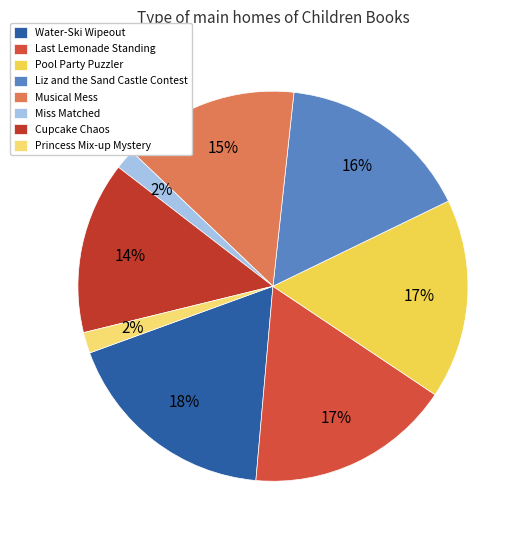

What percentage is the Princess Mix-up Mystery slice, to the nearest percent?

2%